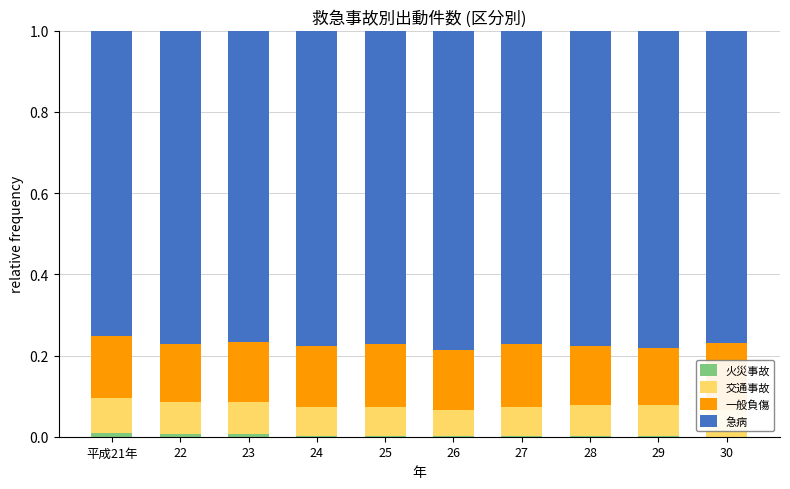

Are the bars grouped side by side (vs. stacked)?

No